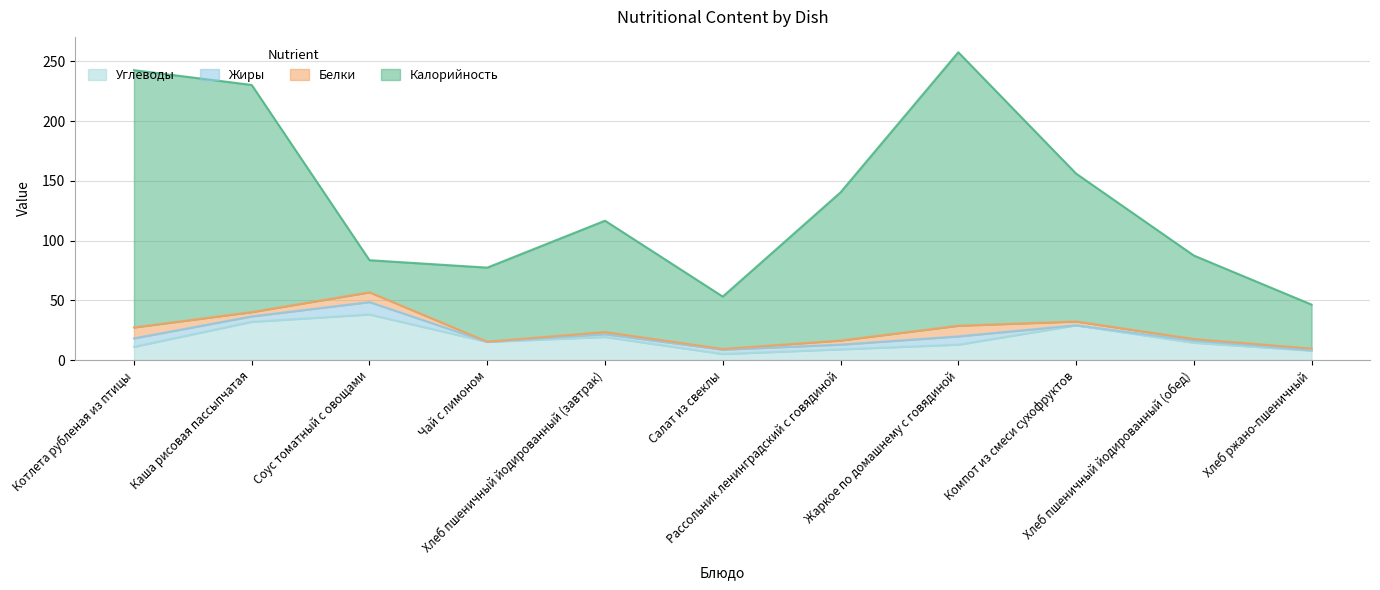

How many interior local peaks does the Калорийность series have?

2